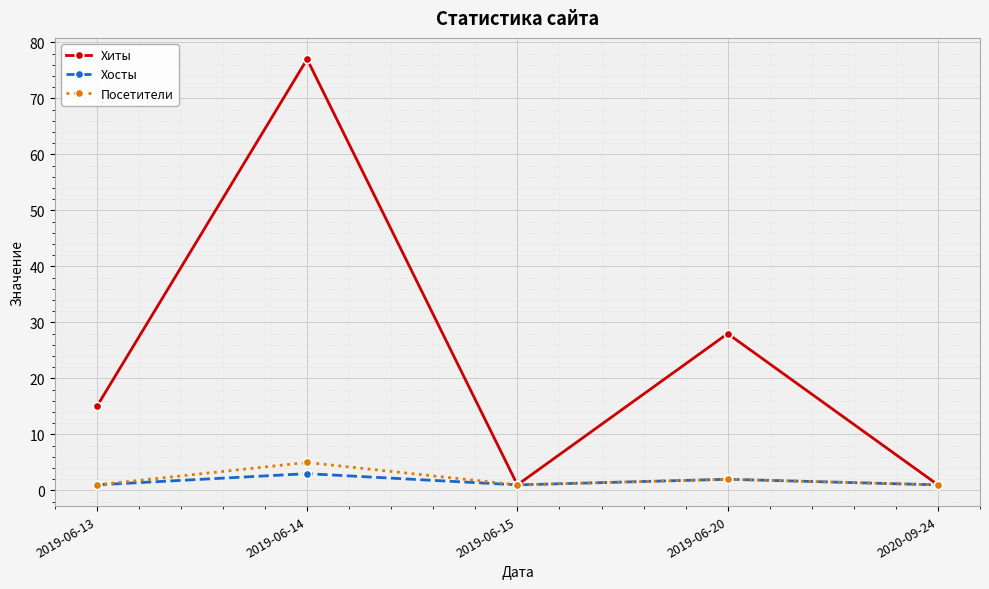

Is it true that Хиты equals 27 at 2019-06-13?

False